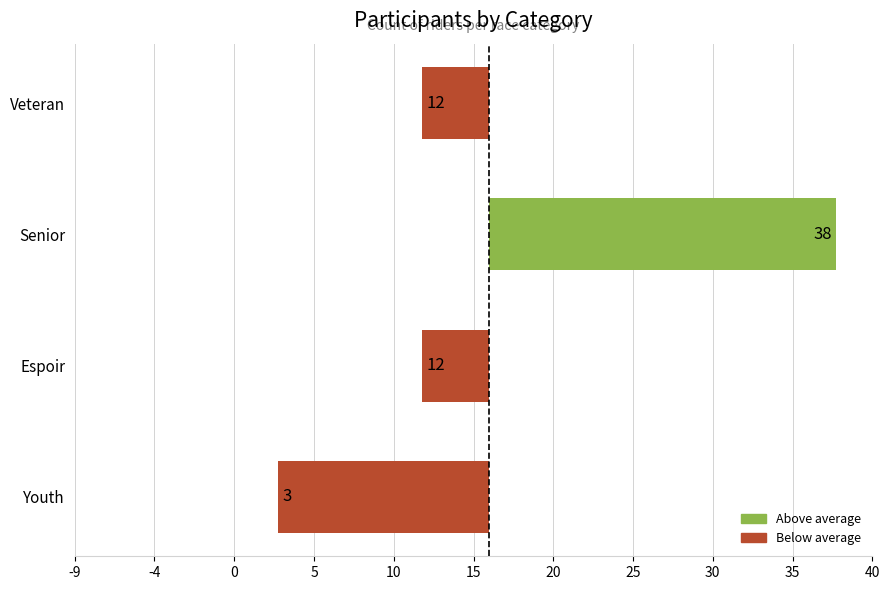

Which label corresponds to the largest value in the chart?

Senior